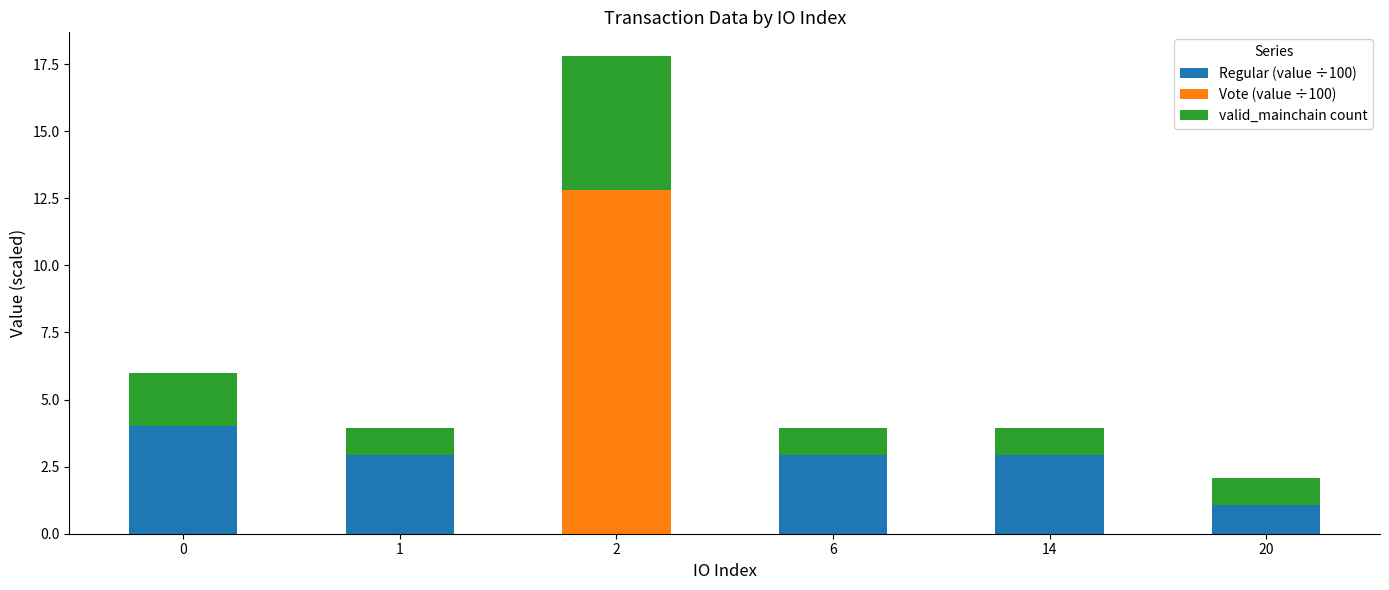

Is it true that Regular (value ÷100) equals 2.9 at 14?

True